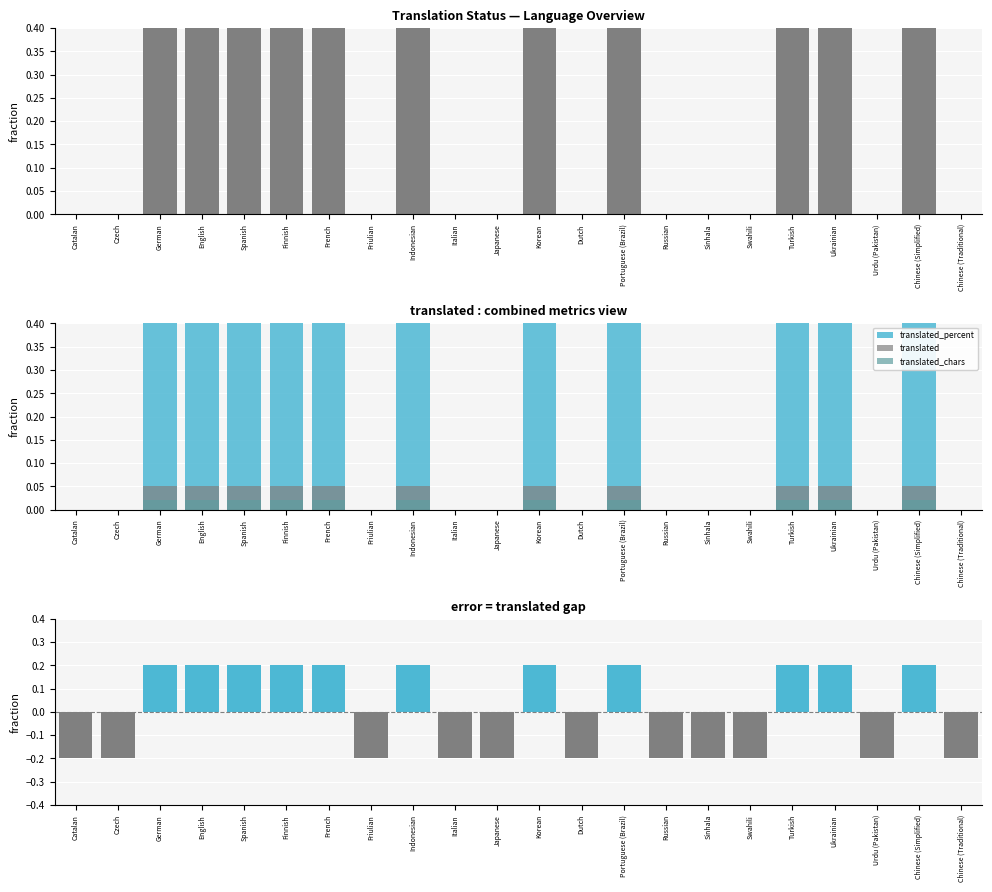

At how many categories does at least one series exceed 0?

11